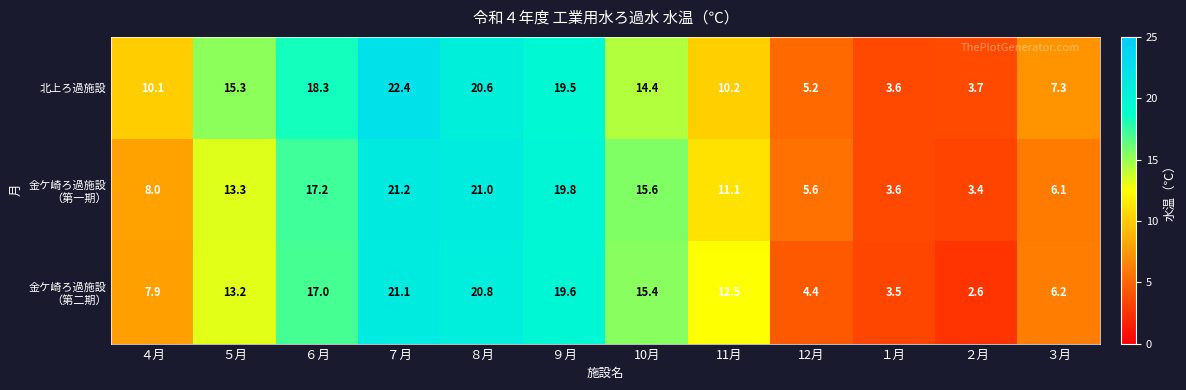

The value of 北上ろ過施設 at ９月 is 12.3. True or false?

False